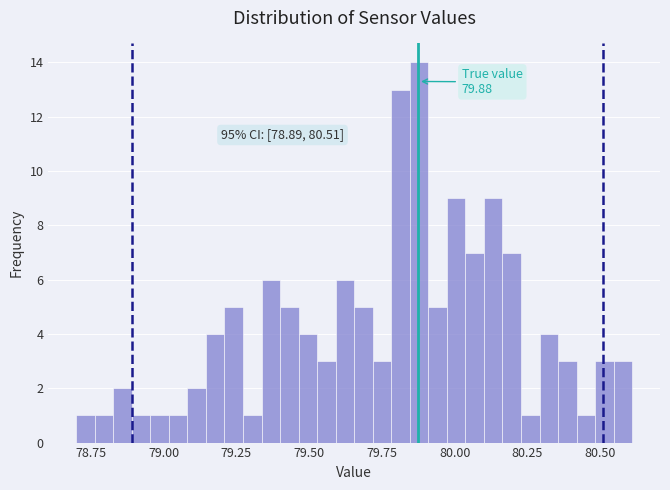

Around what value on the x-axis is the tallest bar? Give the approximate position of its centre, as read against the axis.

79.90